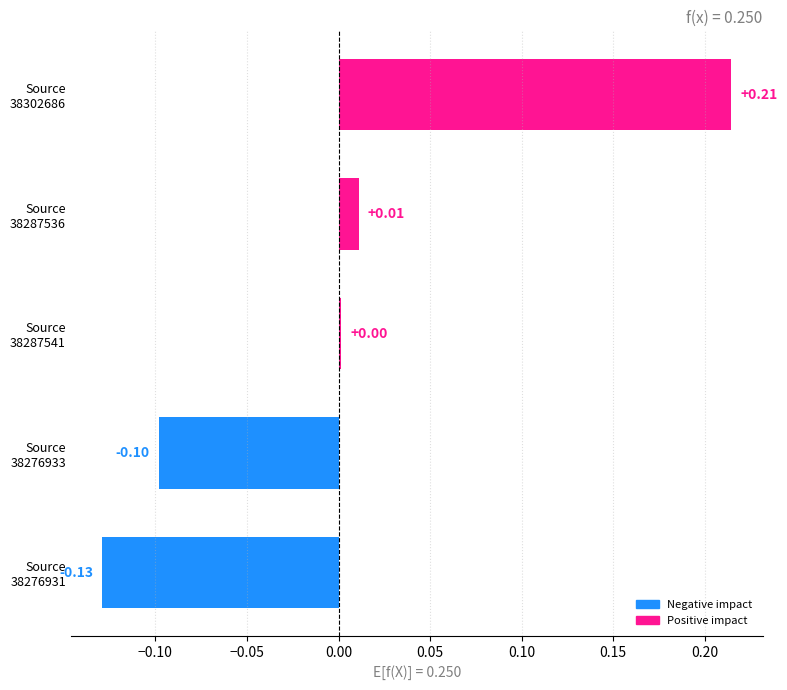

What is the difference between the maximum and minimum values?

0.3